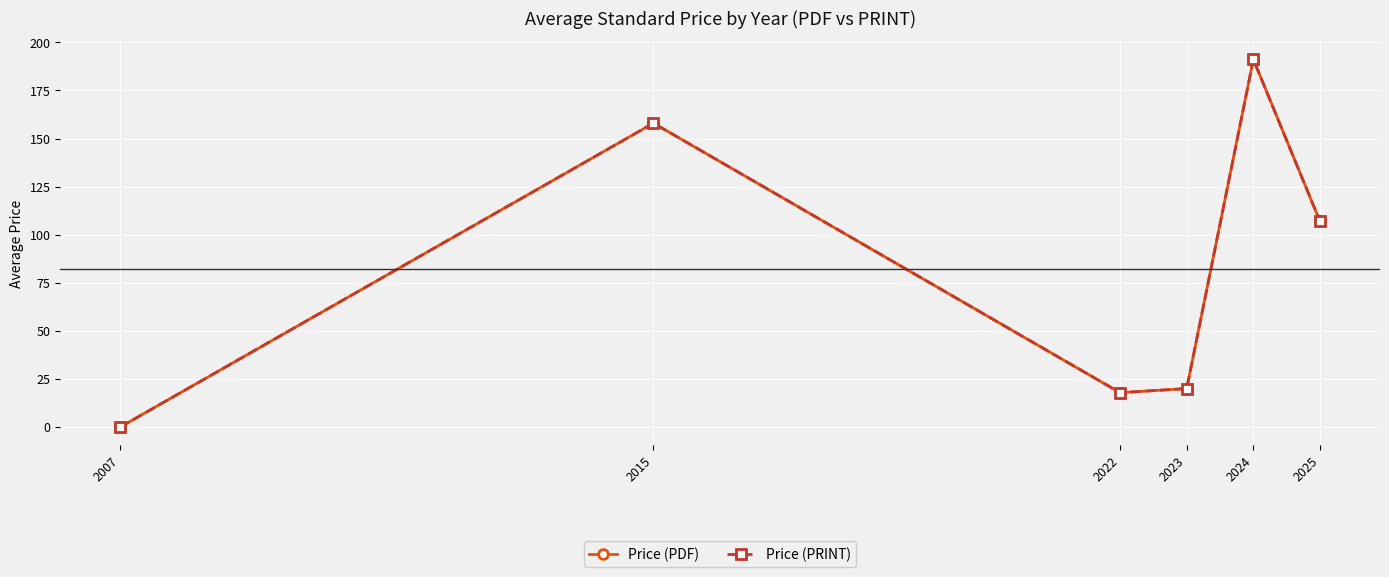

True or false: Price (PRINT) and Price (PDF) intersect in this chart.

False